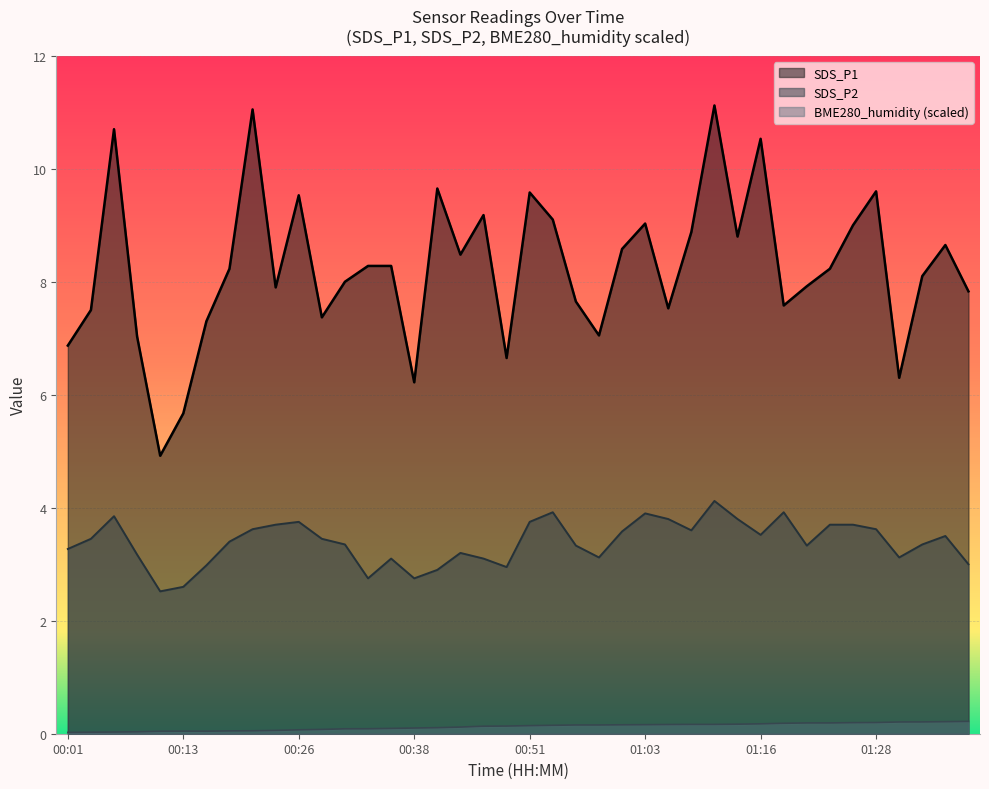

Rank the series at 00:36 from highest to lowest value.

SDS_P1, SDS_P2, BME280_humidity